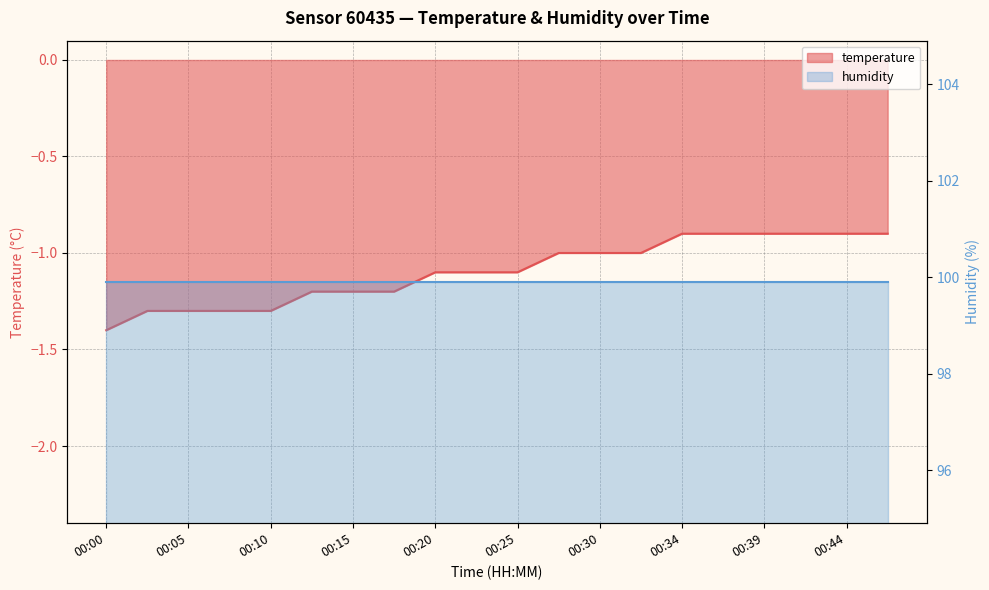

How many values are between -1 and 0?

9